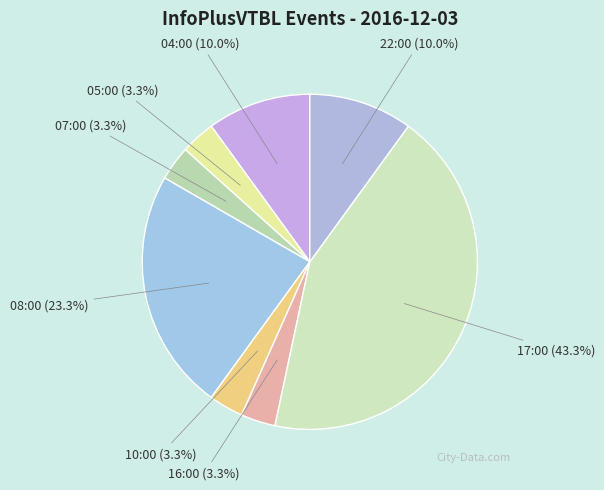

What portion of the pie excludes 05:00?

96.7%